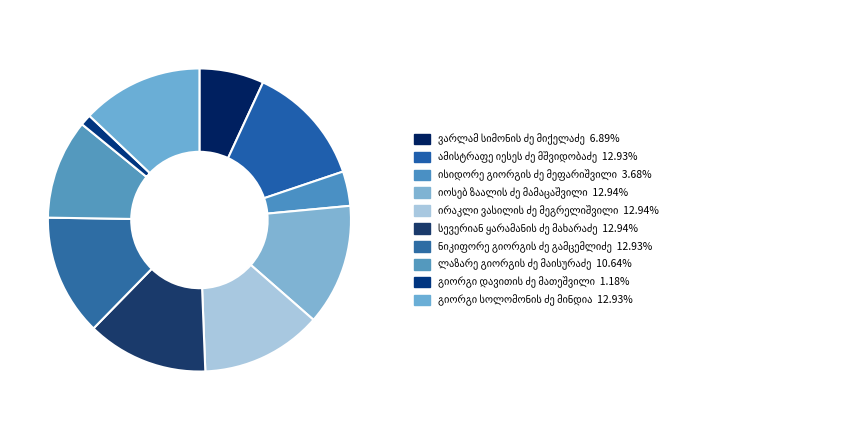

To the nearest percent, what is the difference between the იოსებ ზაალის ძე მამაცაშვილი and ისიდორე გიორგის ძე მეფარიშვილი slice percentages?

9%